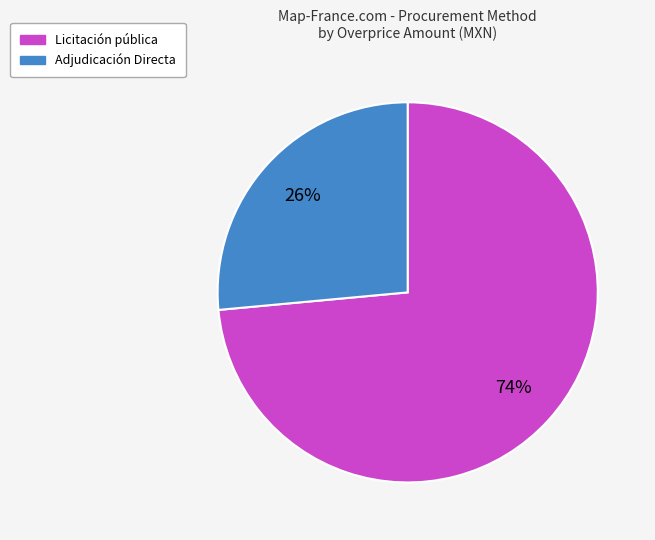

To the nearest percent, what portion does Licitación pública represent?

74%